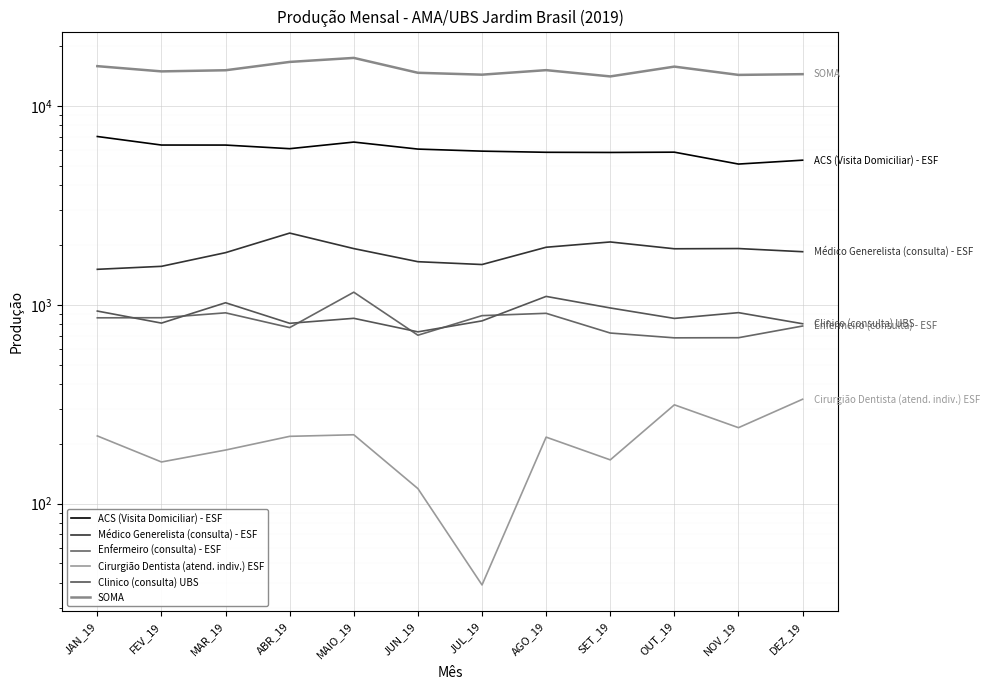

Which category has the highest value in the SOMA series?

MAIO_19